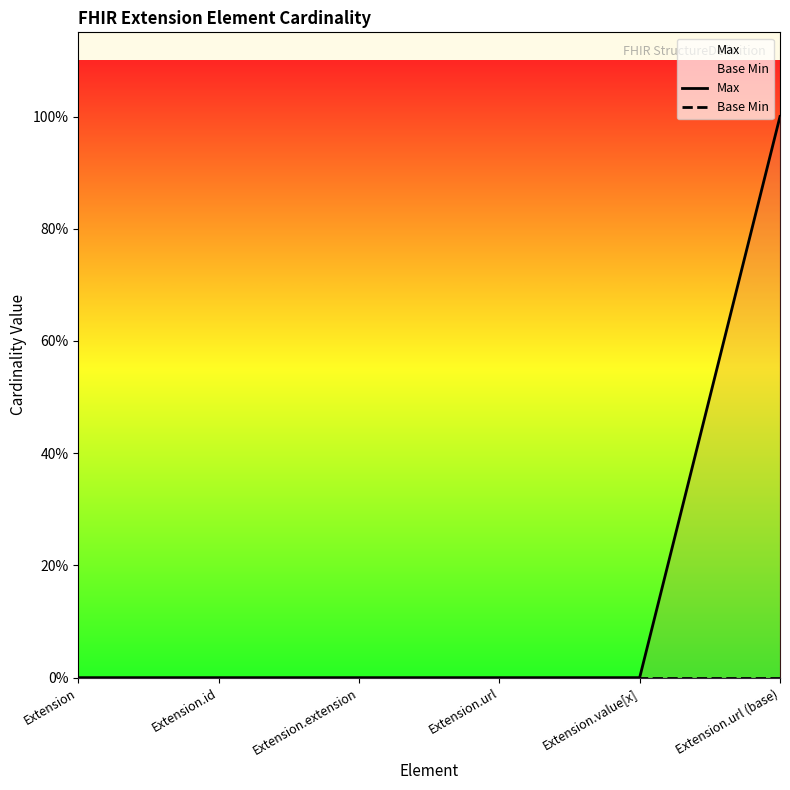

Rank the categories by Max value from highest to lowest.

Extension.url (base), Extension, Extension.id, Extension.extension, Extension.url, Extension.value[x]